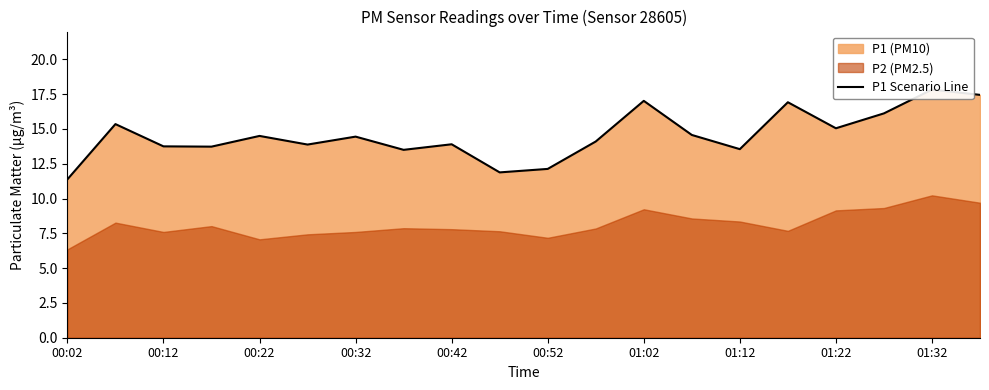

Reading right to left, what are all the values shown in this chart?

17.4	17.8	16.1	15.1	16.9	13.6	14.6	17.0	14.1	12.1	11.9	13.9	13.5	14.4	13.9	14.5	13.7	13.8	15.3	11.4